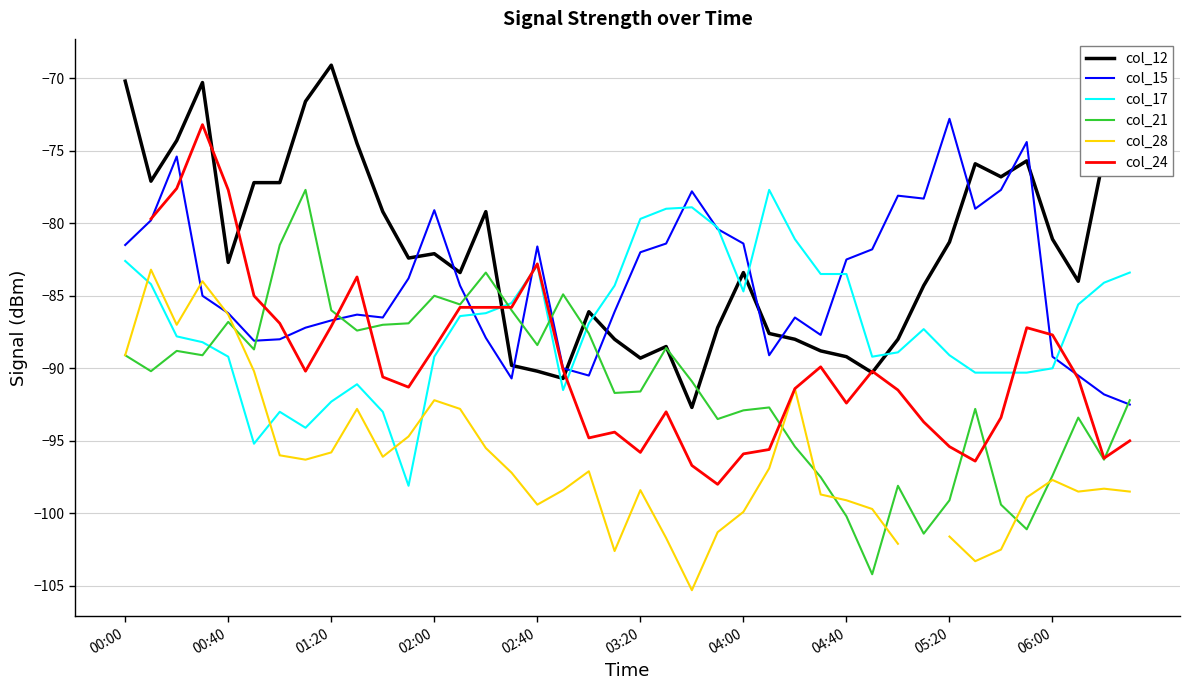

How many values in the col_24 series exceed -93?

25